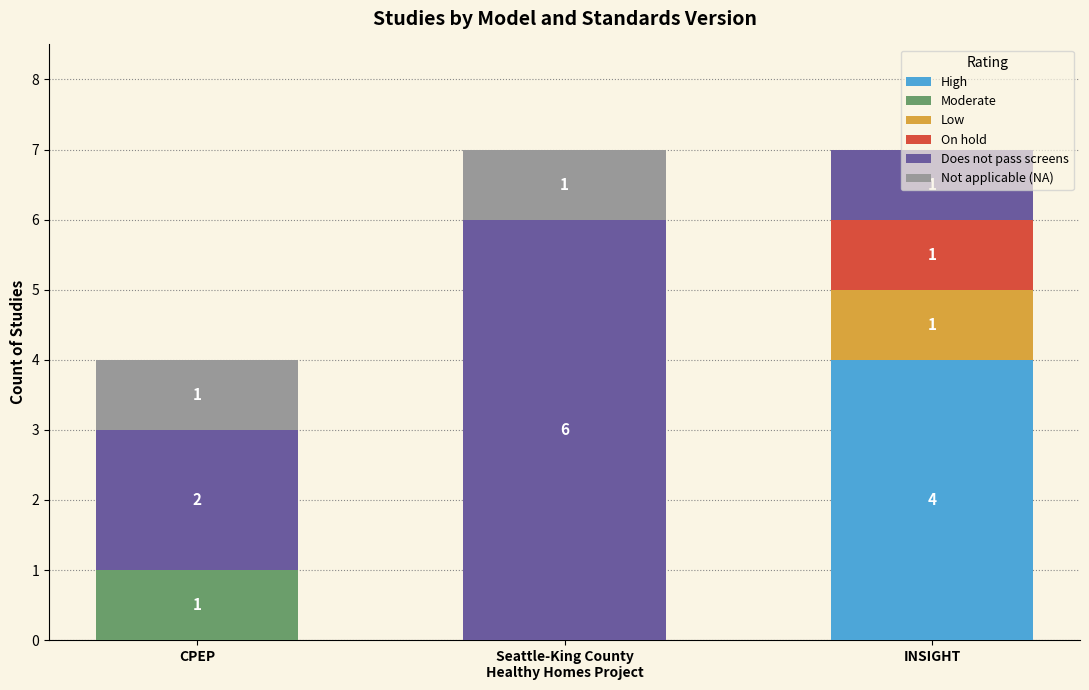

What is the maximum value for High?

4